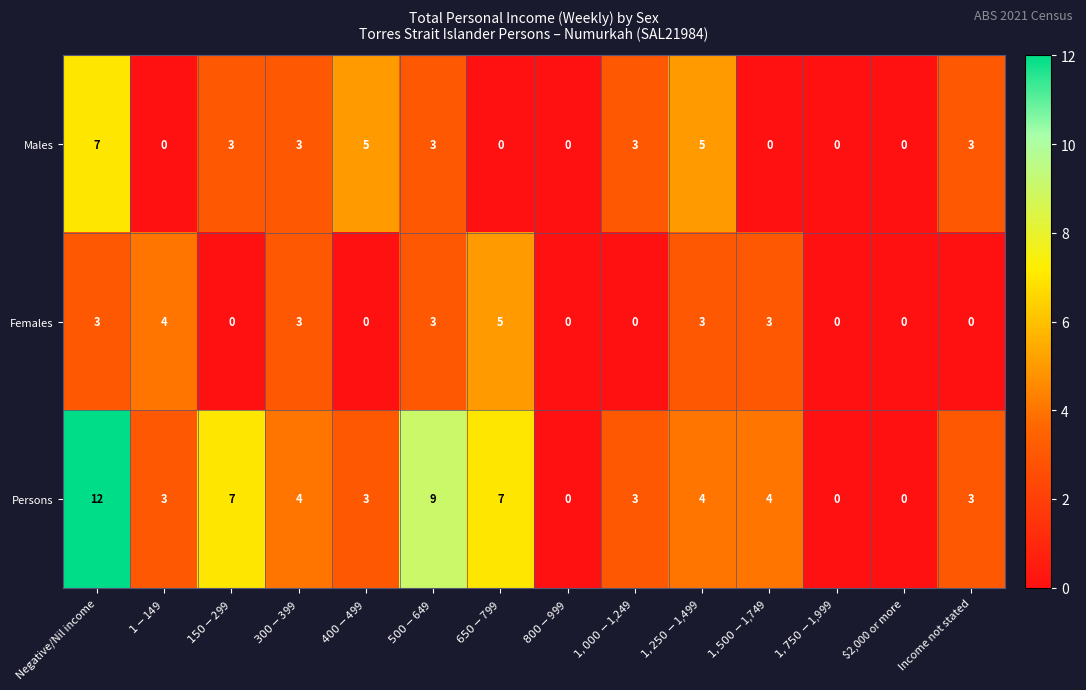

At Negative/Nil income, list the series in order from smallest to largest.

Females, Males, Persons